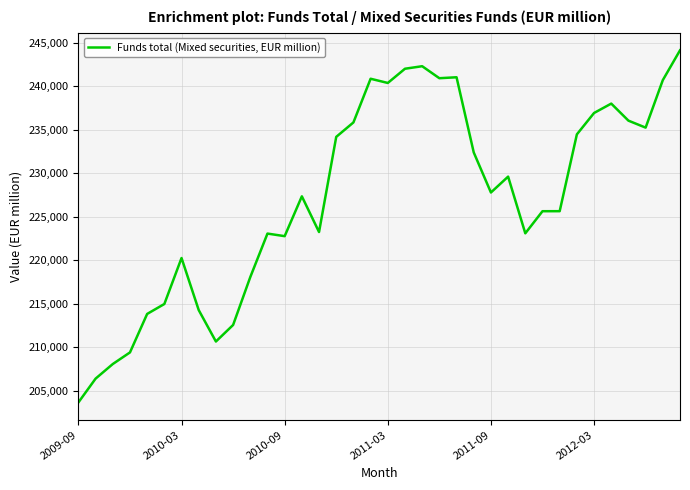

What is the greatest value displayed?

244122